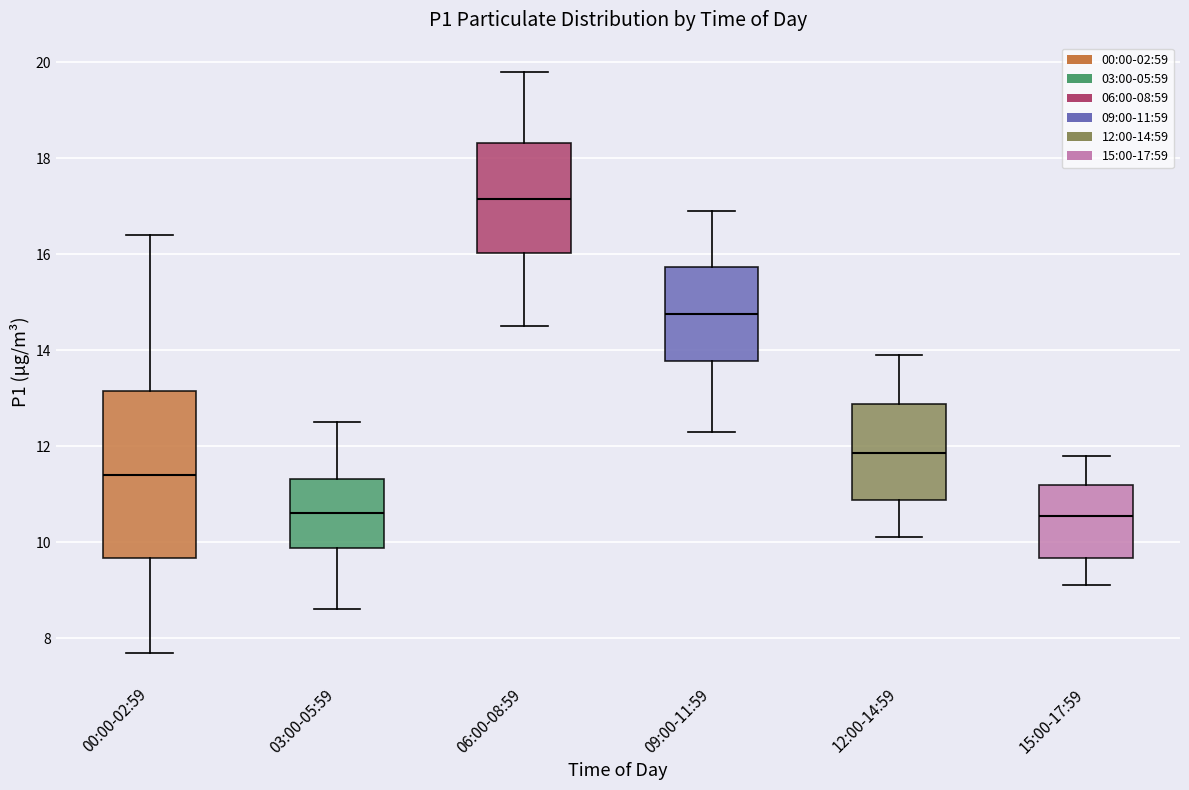

Where is the lower edge of the box for 03:00-05:59 on the y-axis? The values are not printed on the chart, so give them approximately, as read against the axis.

9.8